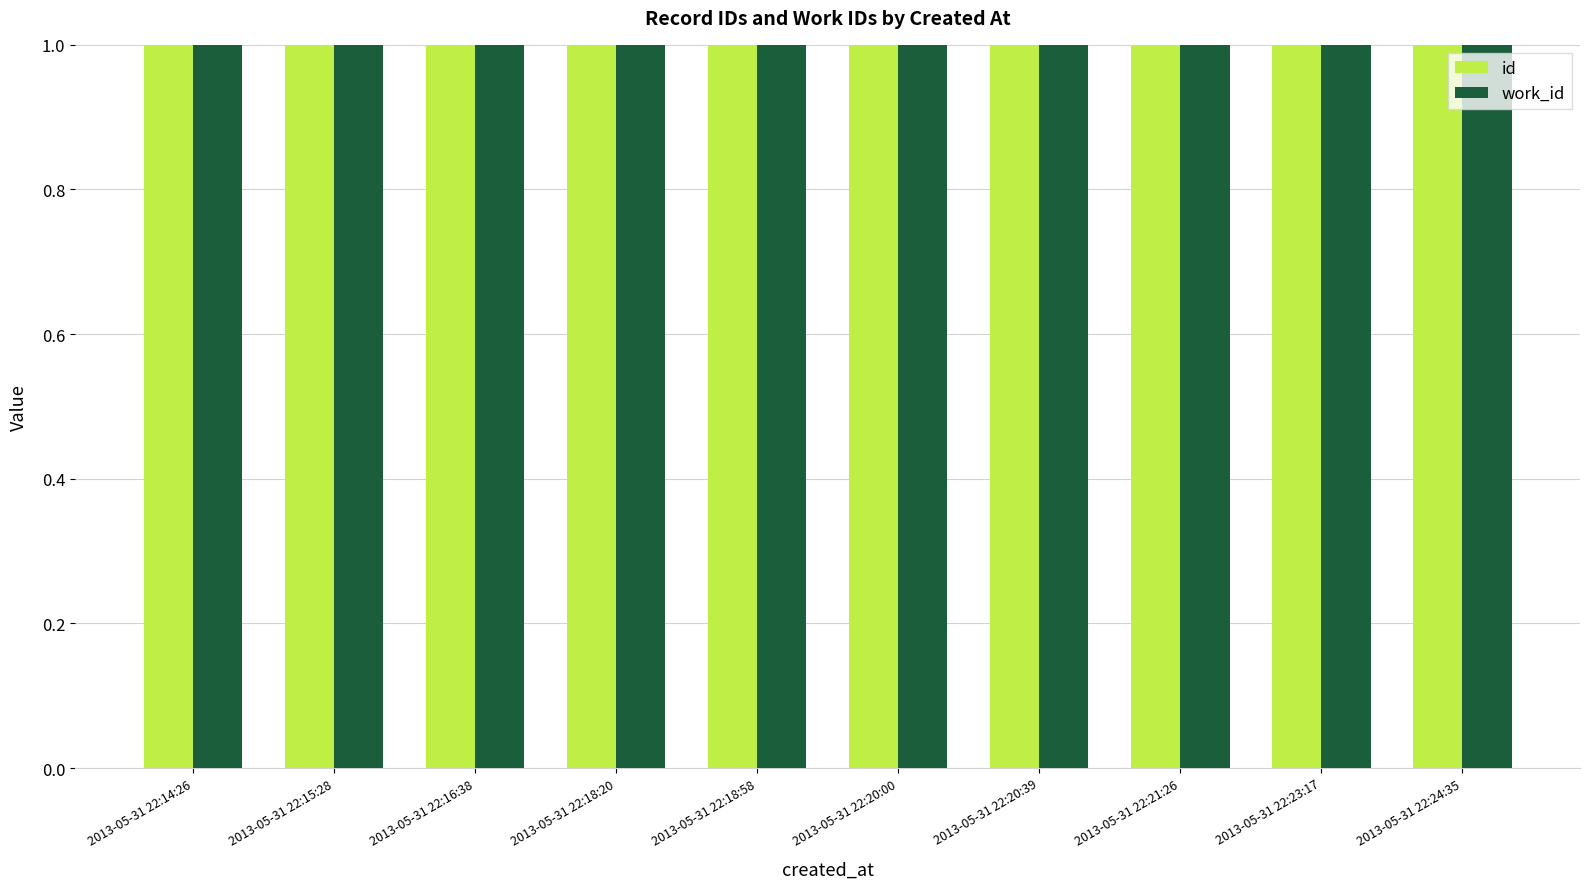

How many bars are there in total?

20